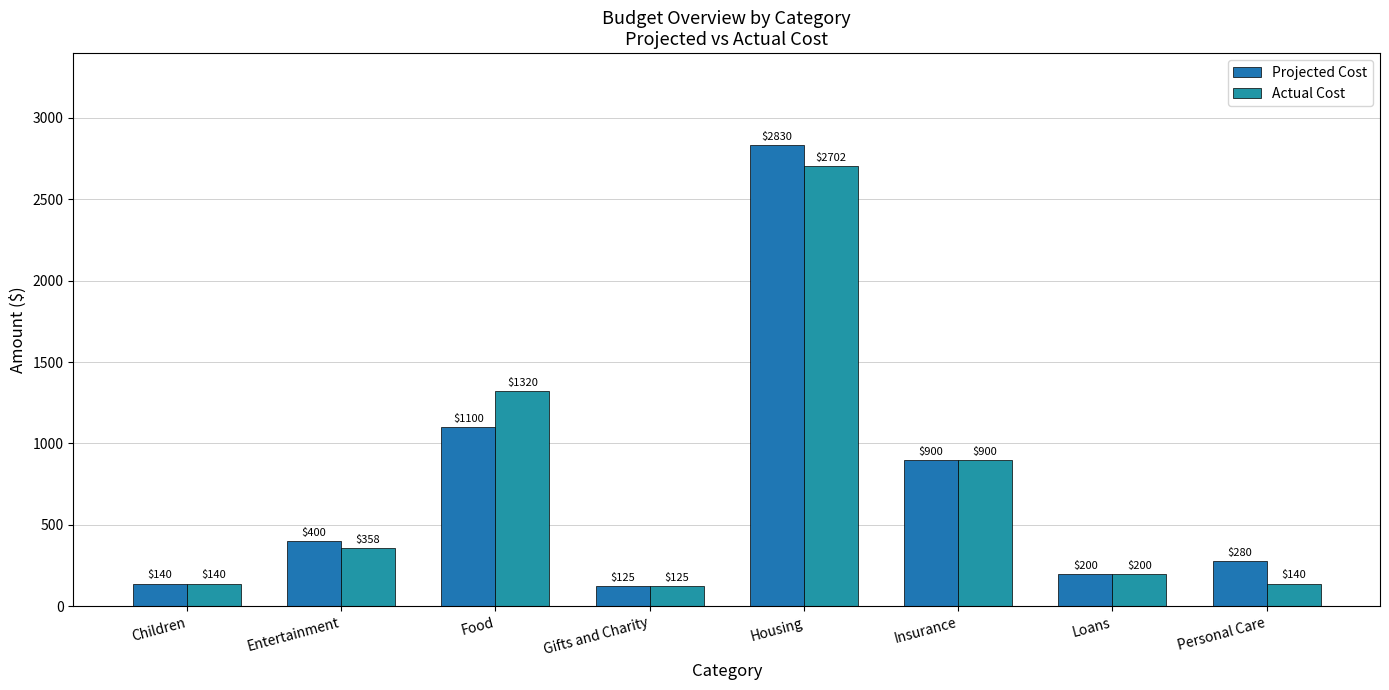

What are all the series names shown in the legend?

Projected Cost, Actual Cost